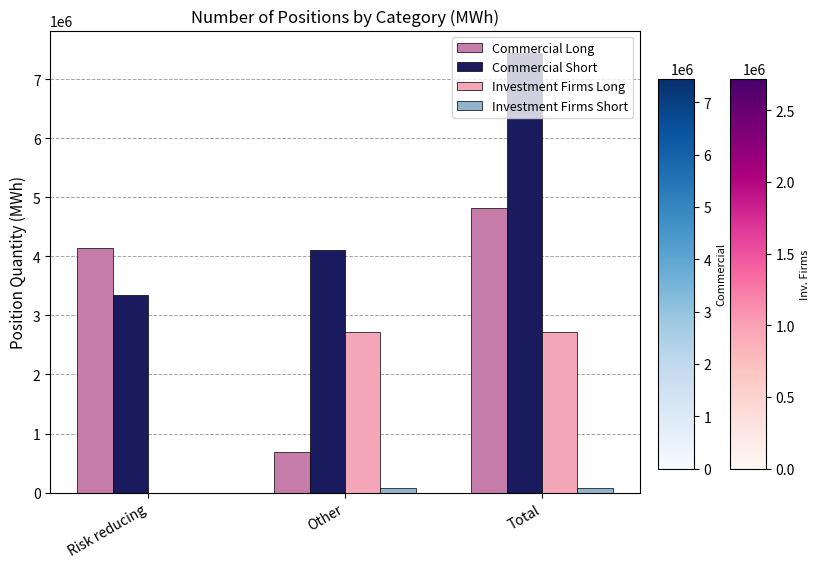

Are the bars horizontal?

No